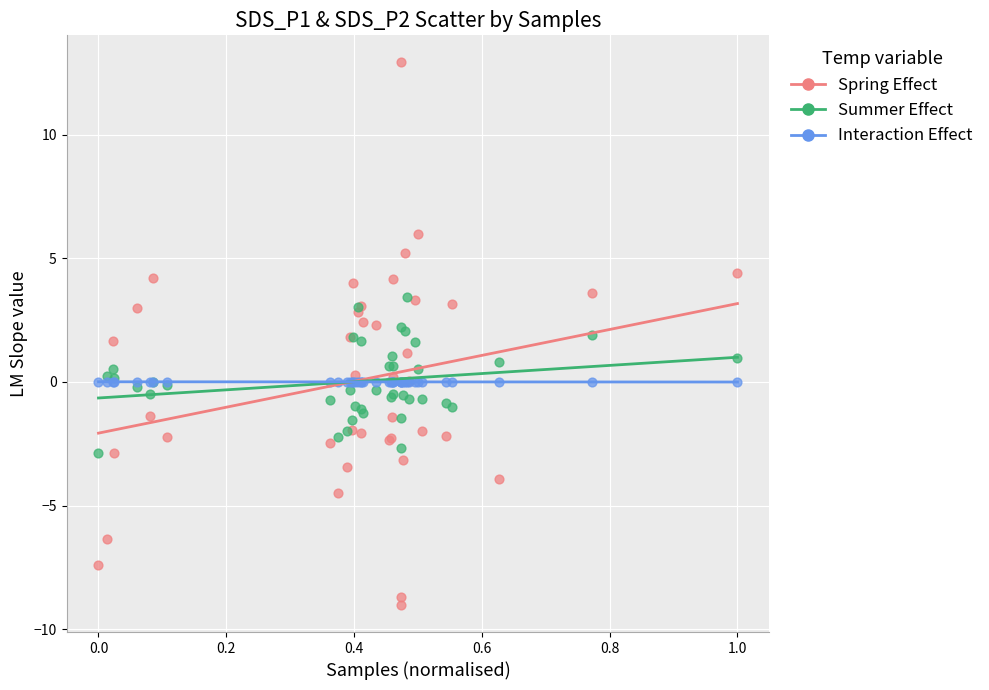

Which series has the widest spread of Y values?

Spring Effect